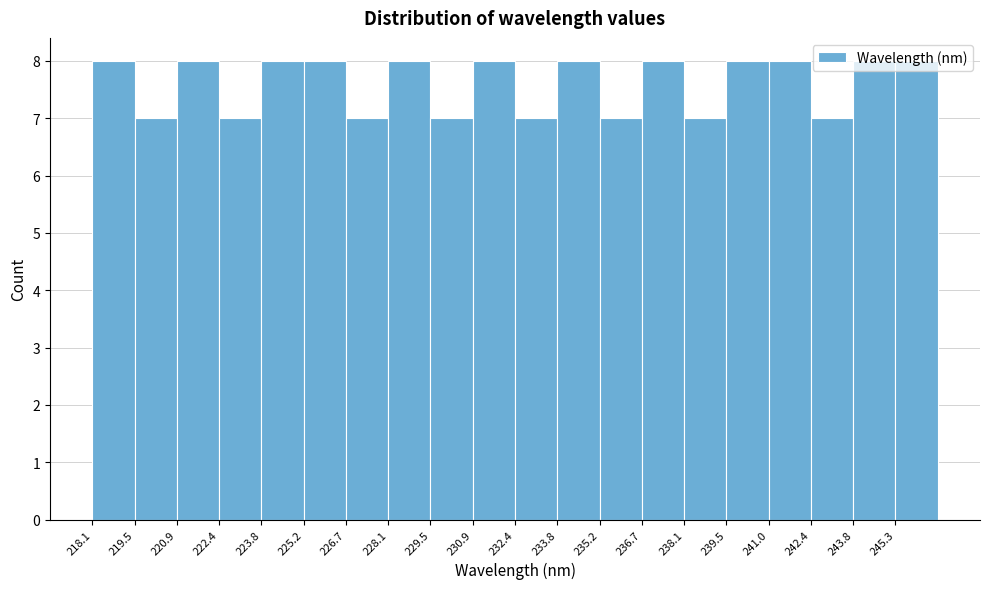

Reading left to right, transcribe this chart: for each bar, give the range it covers on the x-axis and its height. Neither the bar edges nor the heights are printed on the chart, so give them approximately, as read against the axes.

218.0 to 219.4: 8
219.4 to 221.0: 7
221.0 to 222.4: 8
222.4 to 223.8: 7
223.8 to 225.2: 8
225.2 to 226.6: 8
226.6 to 228.0: 7
228.0 to 229.6: 8
229.6 to 231.0: 7
231.0 to 232.4: 8
232.4 to 233.8: 7
233.8 to 235.2: 8
235.2 to 236.6: 7
236.6 to 238.2: 8
238.2 to 239.6: 7
239.6 to 241.0: 8
241.0 to 242.4: 8
242.4 to 243.8: 7
243.8 to 245.2: 8
245.2 to 246.8: 8